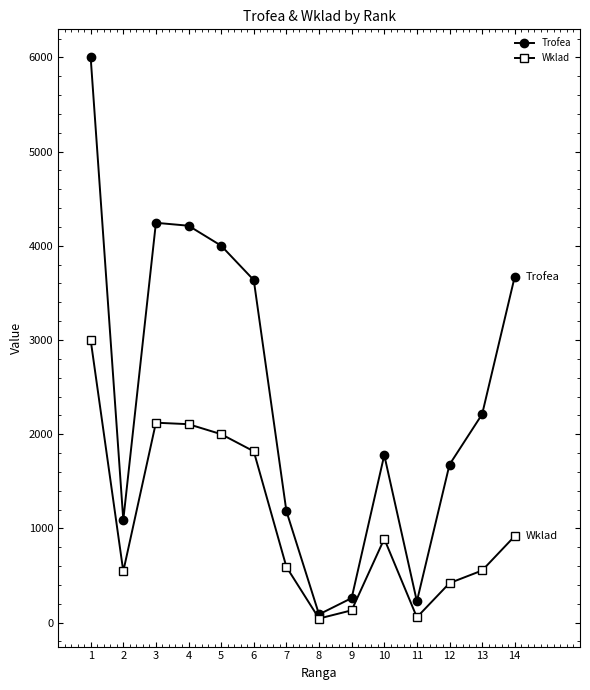

What is the greatest value displayed?

6000